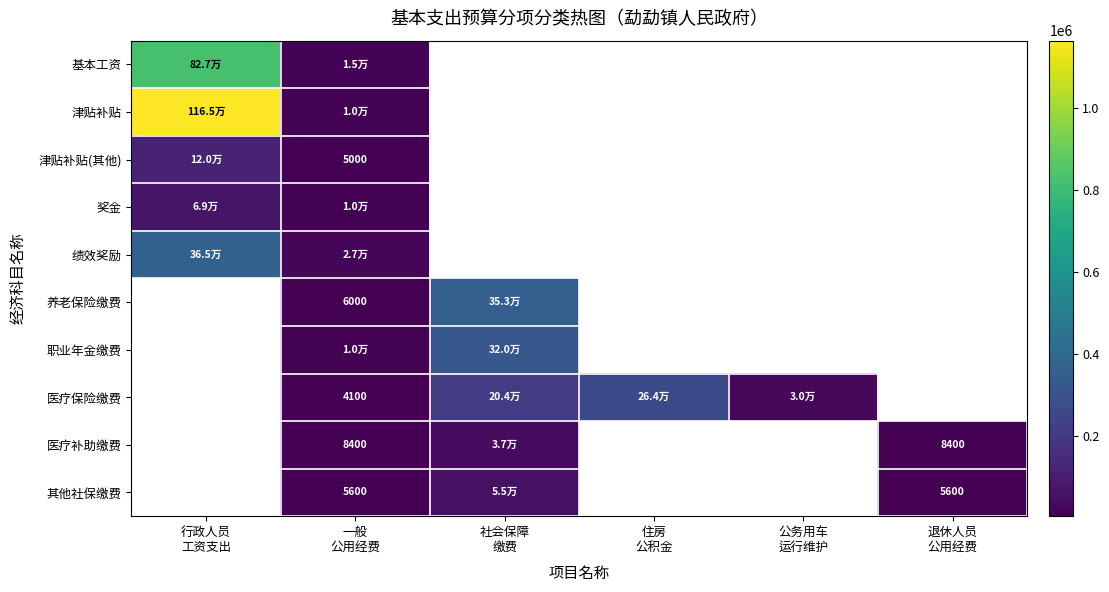

What is the lowest value of the 津贴补贴 series?

10000.0